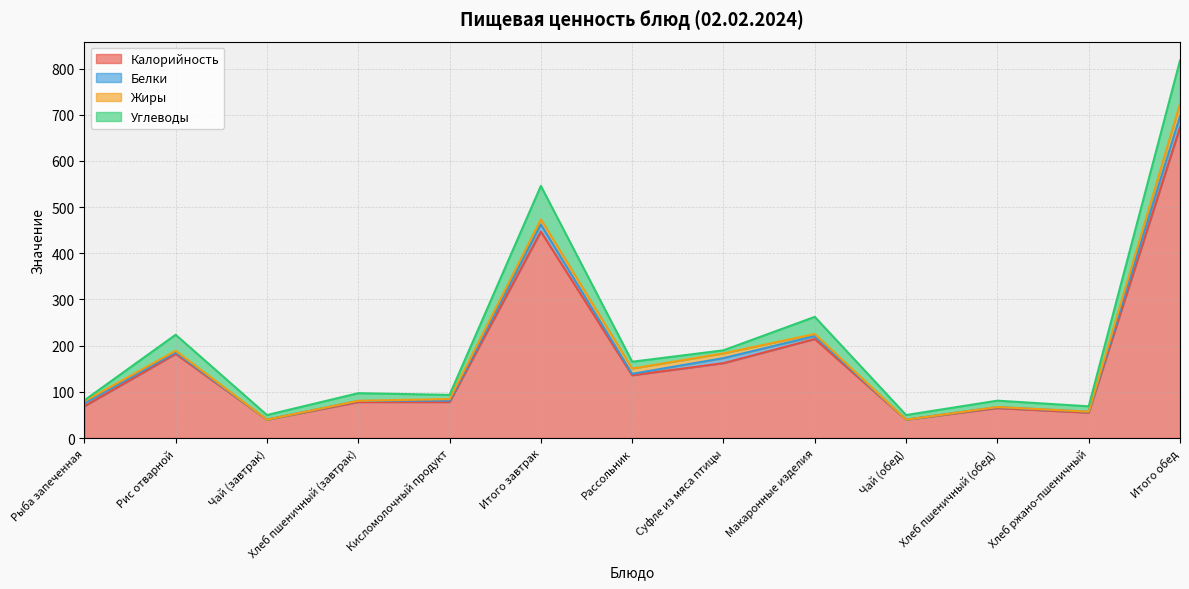

Is the value of Жиры at Рис отварной greater than the value of Калорийность at Итого обед?

No